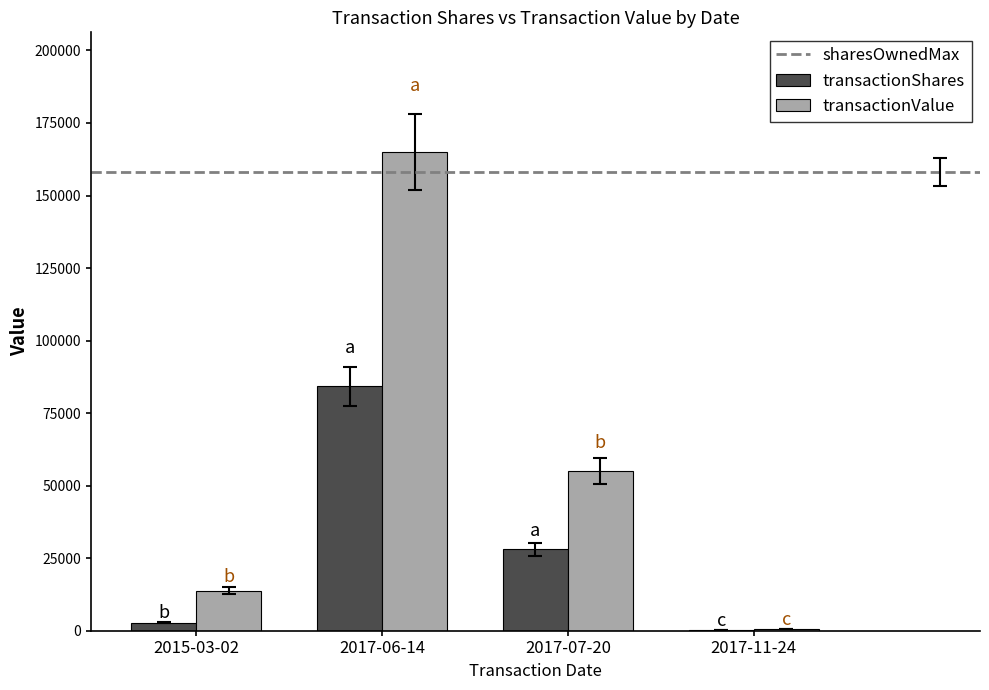

What is the average value of the transactionShares series?

28829